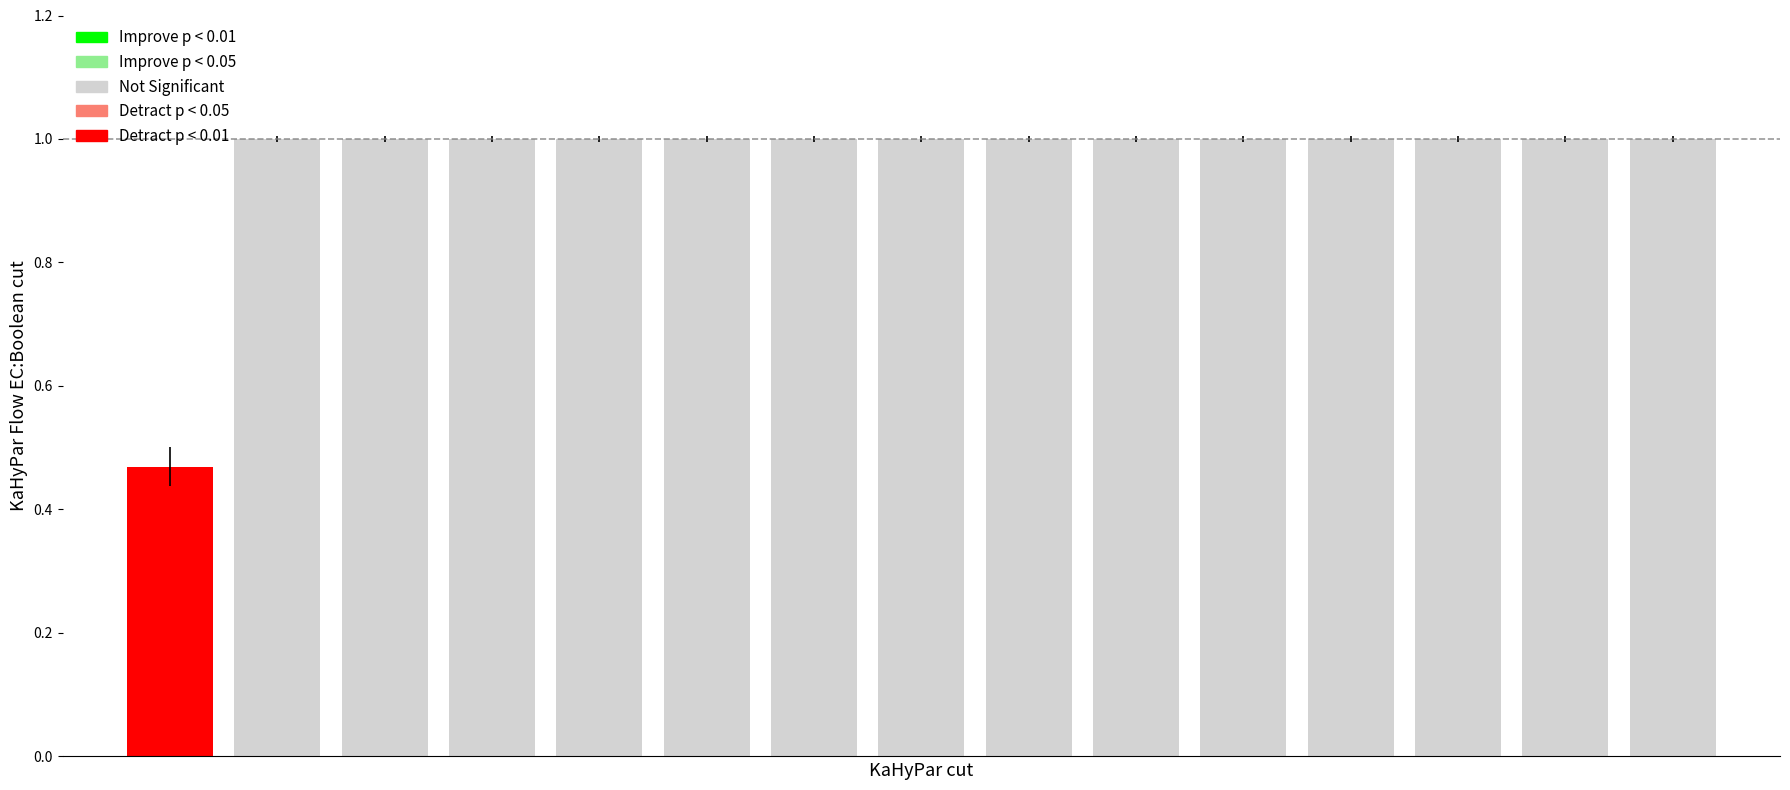

How many values are below 1?

1